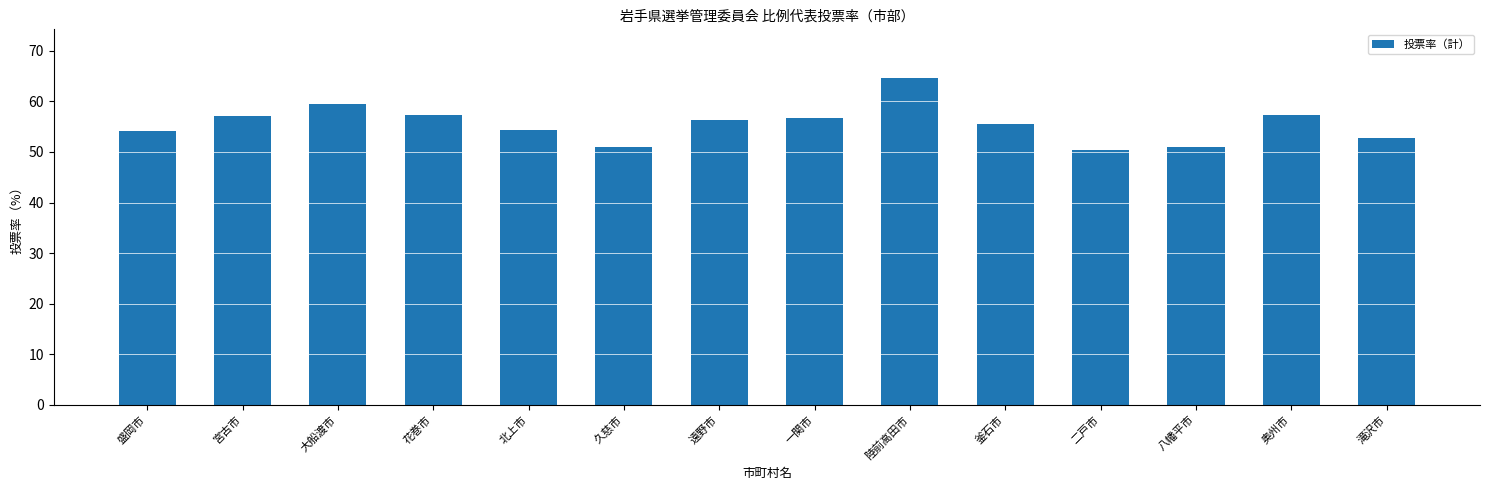

The value at 盛岡市 is 54.2. True or false?

True